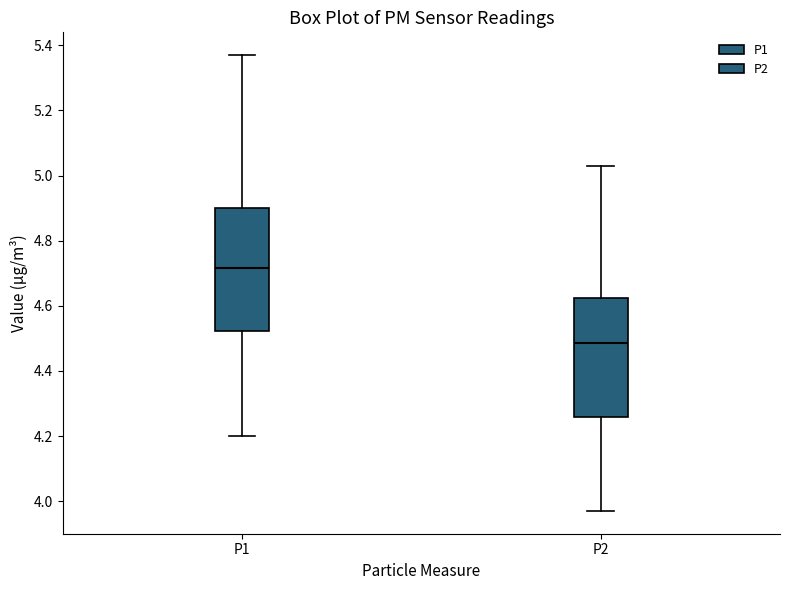

Reading left to right, read every box against the y-axis: the position of its median line, the range the box covers, and the ends of its whiskers. The values are not printed on the chart, so give them approximately, as read against the axis.

P1: median 4.72, box 4.52 to 4.90, whiskers 4.20 to 5.38
P2: median 4.48, box 4.26 to 4.62, whiskers 3.98 to 5.04